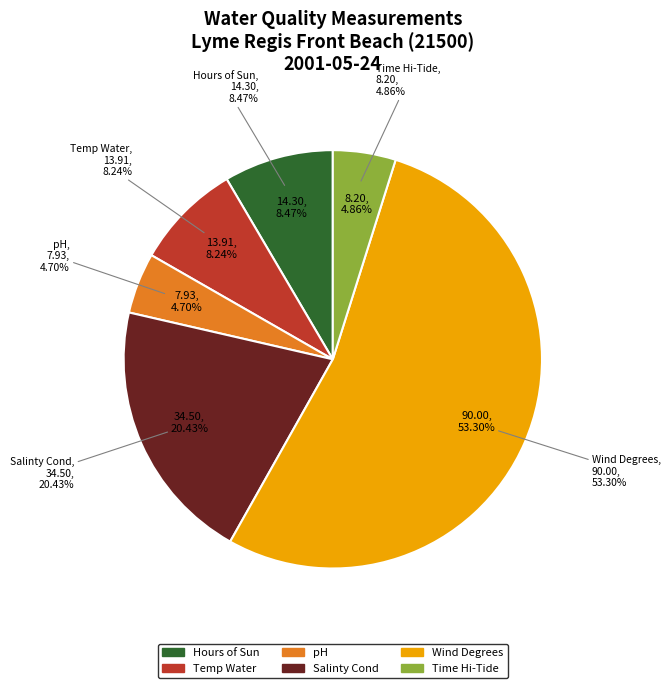

Rank the categories by value from highest to lowest.

Wind Degrees, Salinty Cond, Hours of Sun, Temp Water, Time Hi-Tide, pH